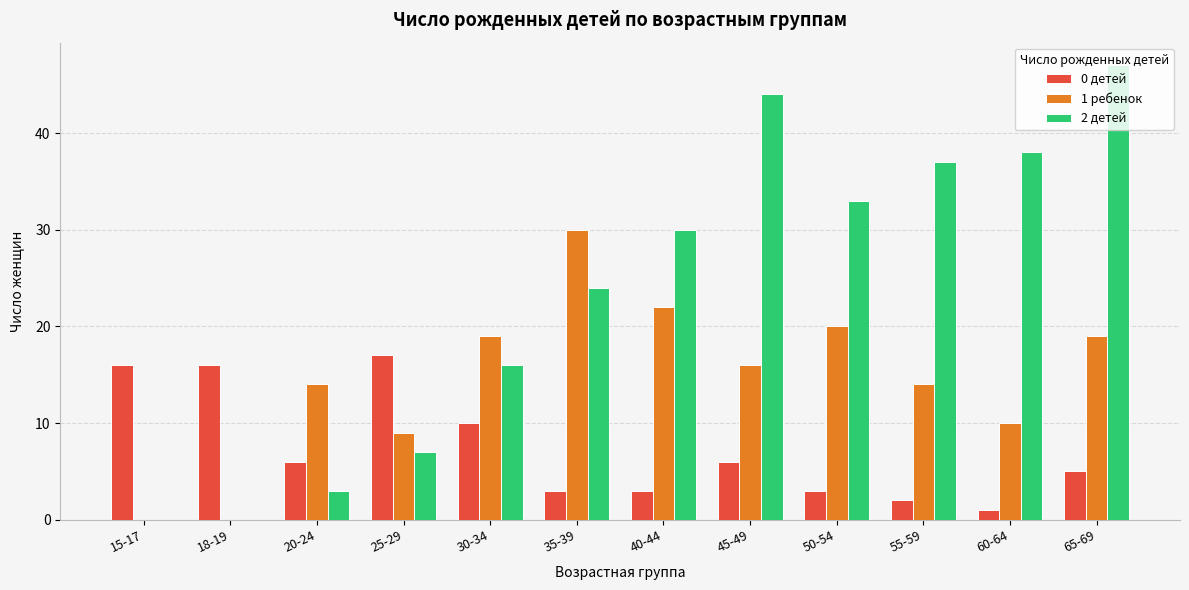

Between 30-34 and 65-69, which series saw the biggest shift?

2 детей